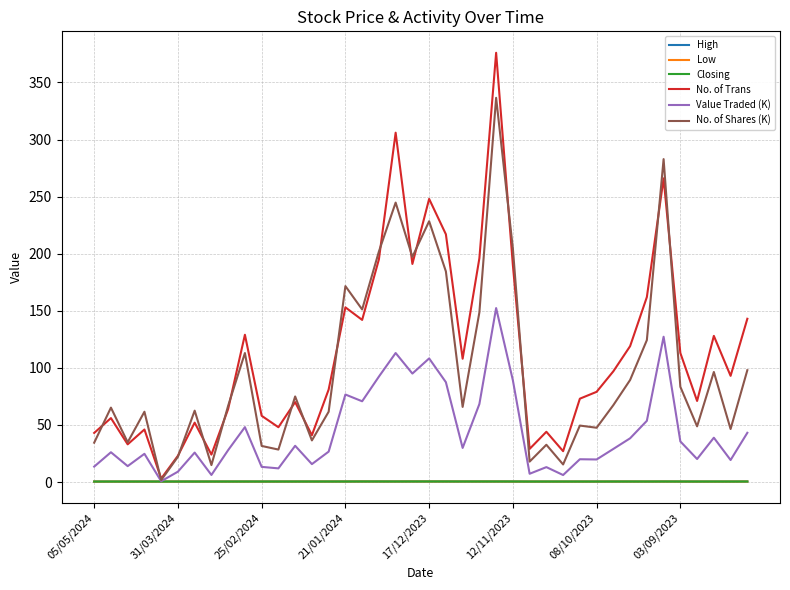

Which series has the widest spread of values?

No. of Trans